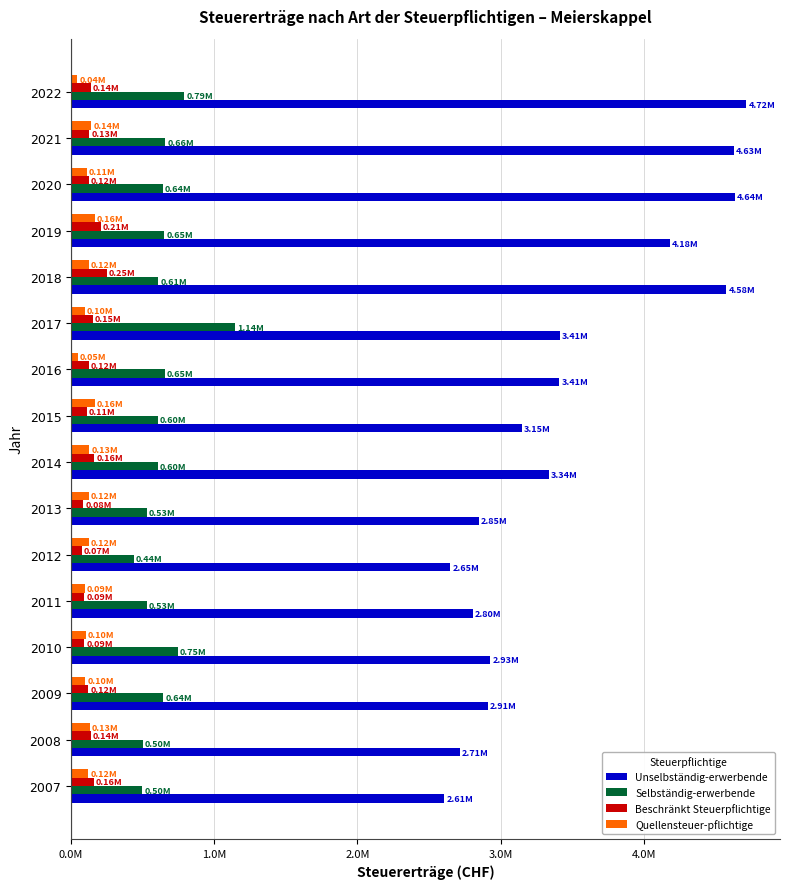

What are all the series names shown in the legend?

Unselbständig-erwerbende, Selbständig-erwerbende, Beschränkt Steuerpflichtige, Quellensteuer-pflichtige